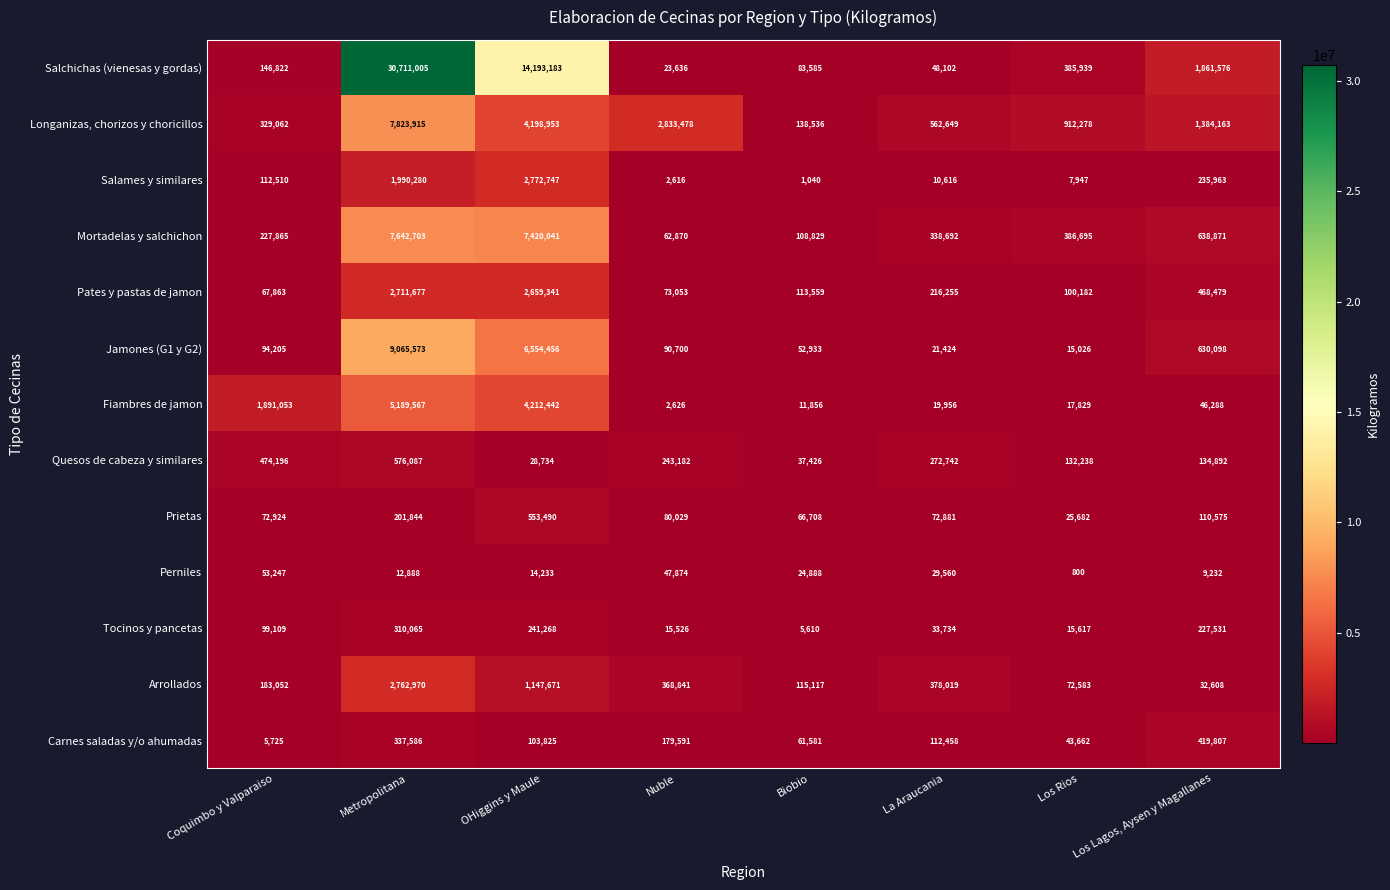

Where is Pates y pastas de jamon nearest to the value 1389770?

Los Lagos, Aysen y Magallanes